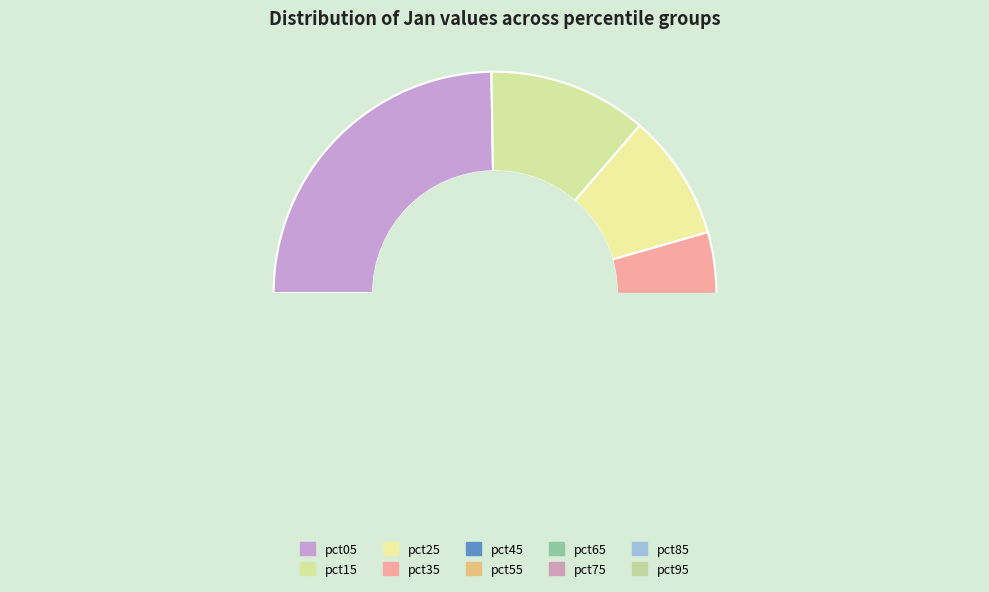

Which has a higher value, pct85 or pct05?

pct05